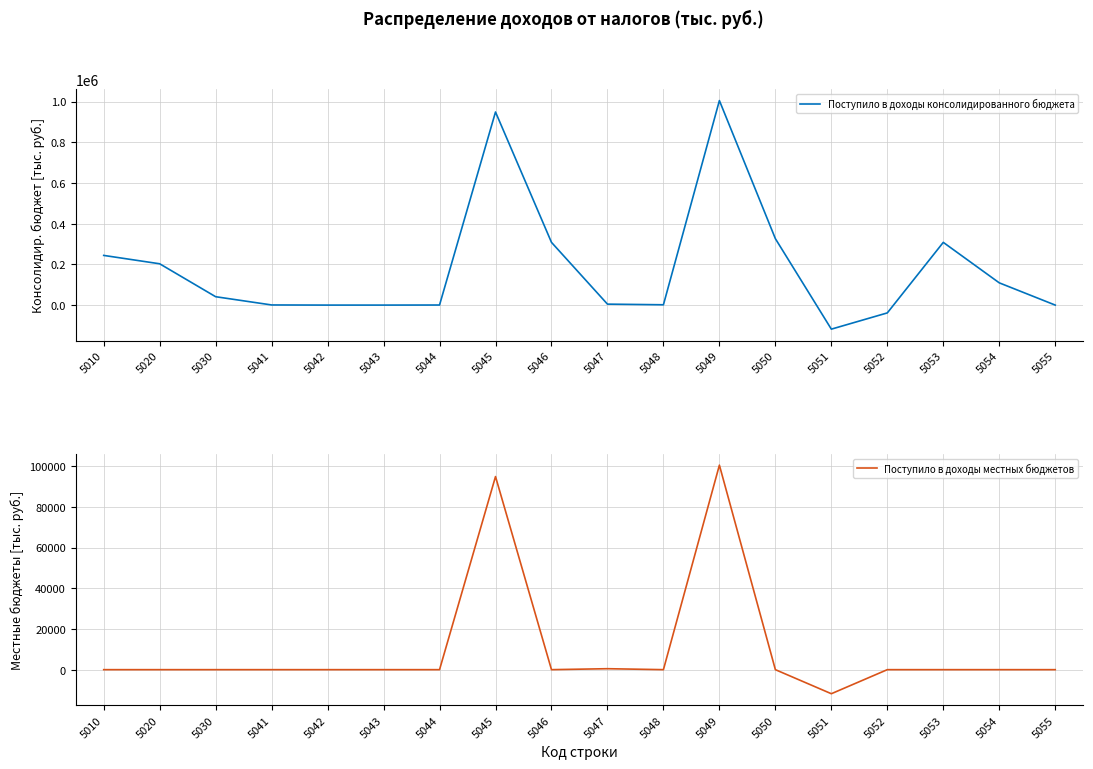

Rank the series at 5050 from highest to lowest value.

Поступило в доходы консолидированного бюджета, Поступило в доходы местных бюджетов